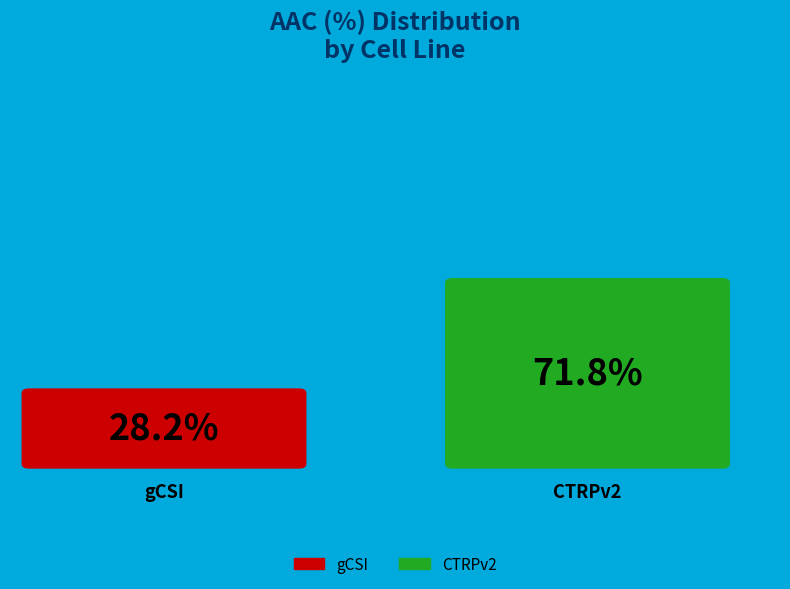

To the nearest percent, what portion does CTRPv2 represent?

72%